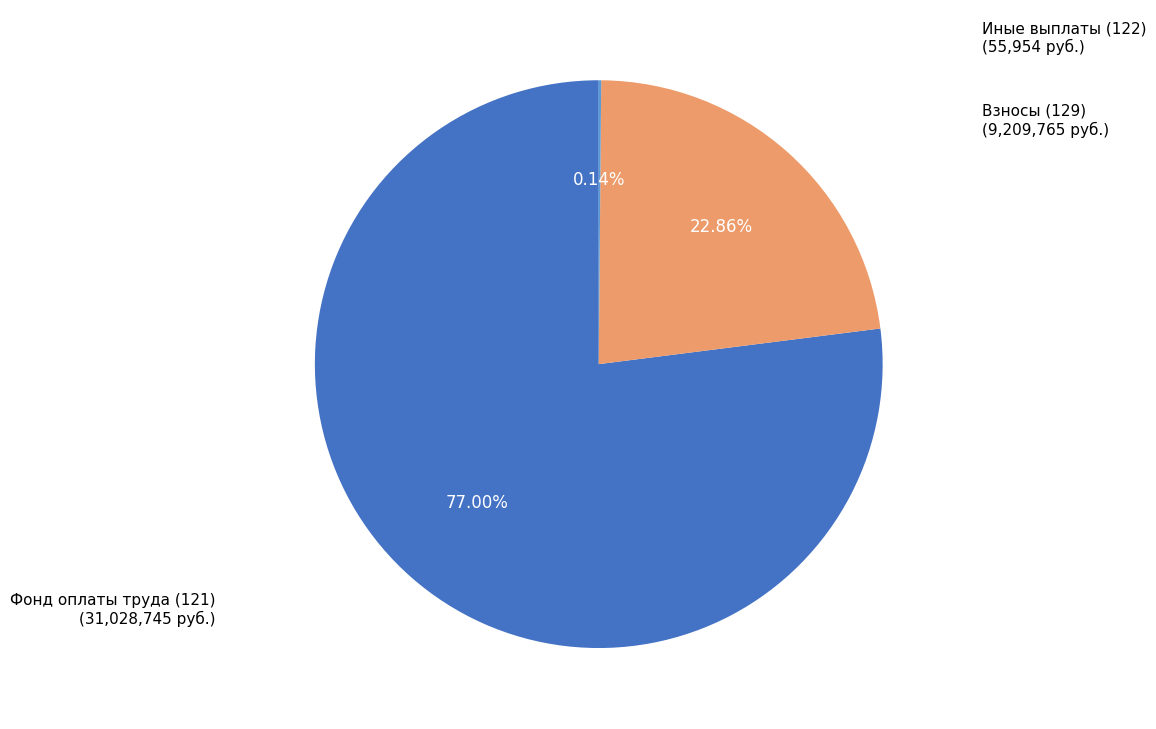

Is there any slice that represents more than half of the pie?

Yes